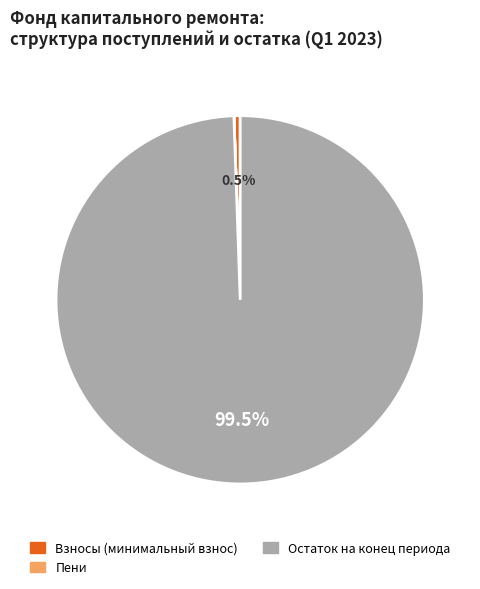

Is there a majority slice in this chart?

Yes